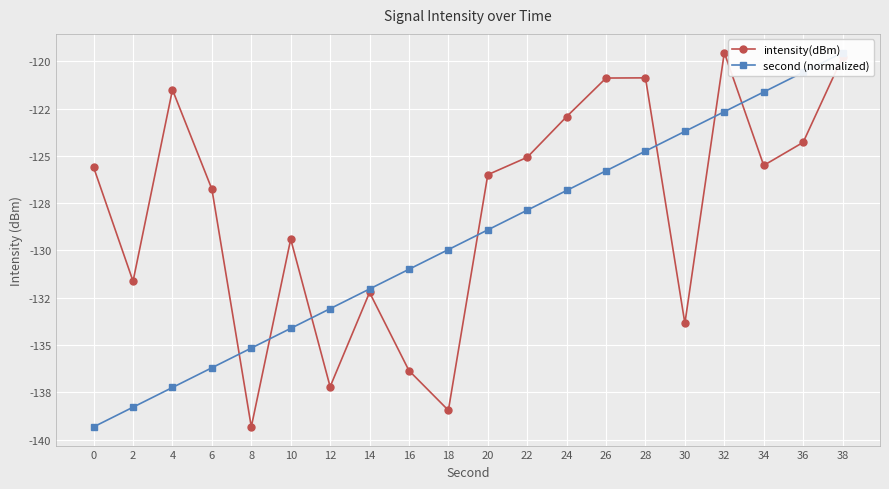

How many interior local peaks does the intensity(dBm) series have?

5